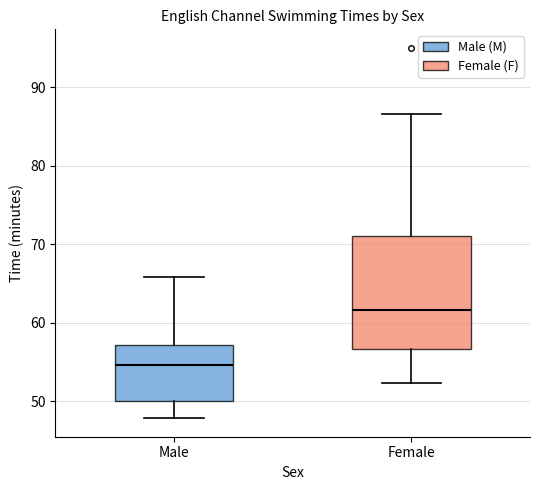

Reading left to right, read every box against the y-axis: the position of its median line, the range the box covers, and the ends of its whiskers. The values are not printed on the chart, so give them approximately, as read against the axis.

Male: median 55, box 50 to 57, whiskers 48 to 66
Female: median 62, box 57 to 71, whiskers 52 to 87